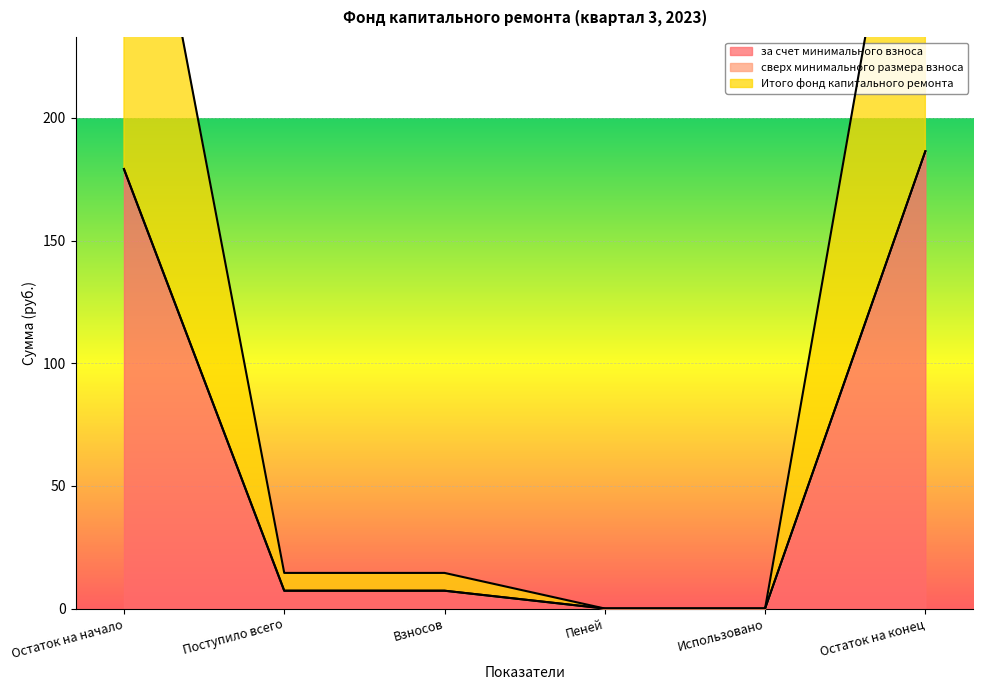

What is the difference between the second highest and minimum values in the за счет минимального взноса series?

179.1